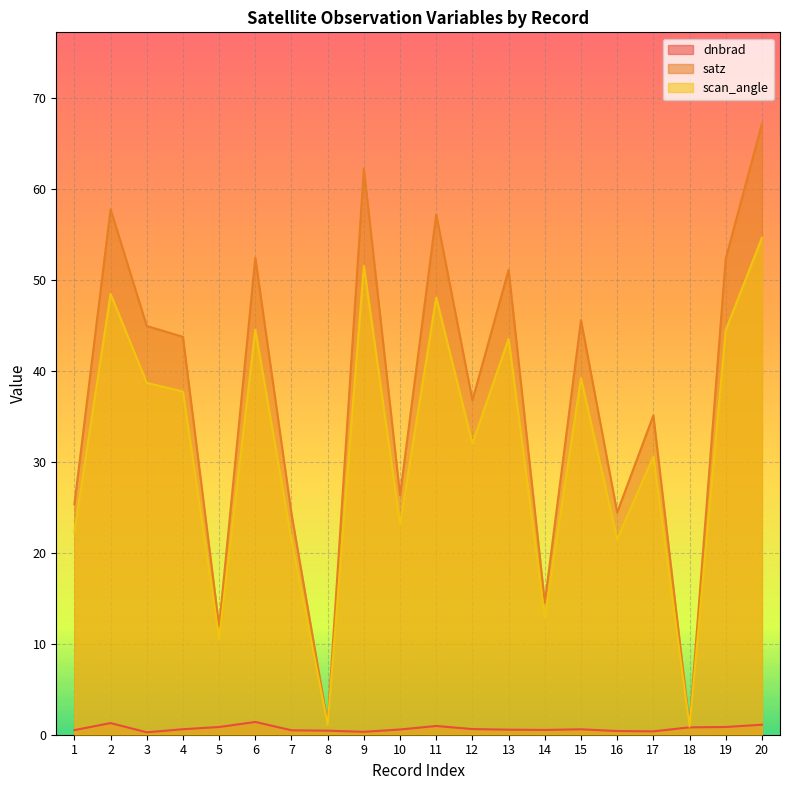

What is the sum of all scan_angle values?

627.3